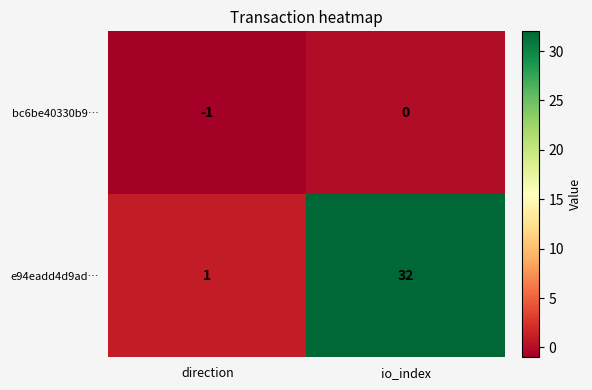

Is it true that e94eadd4d9ad… equals 1 at direction?

True